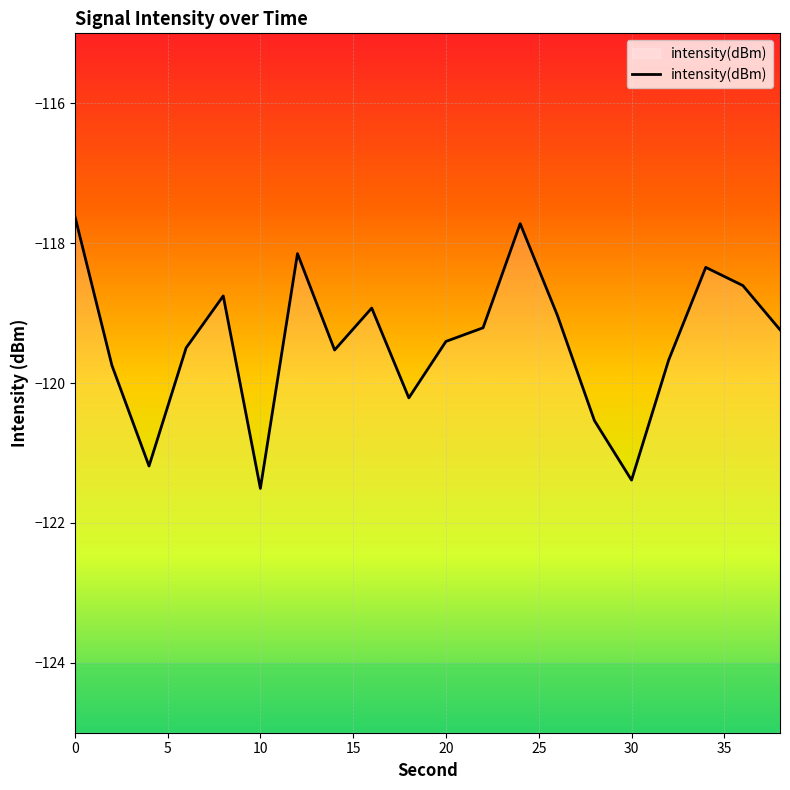

Is it true that the value at 6 is -83.2?

False